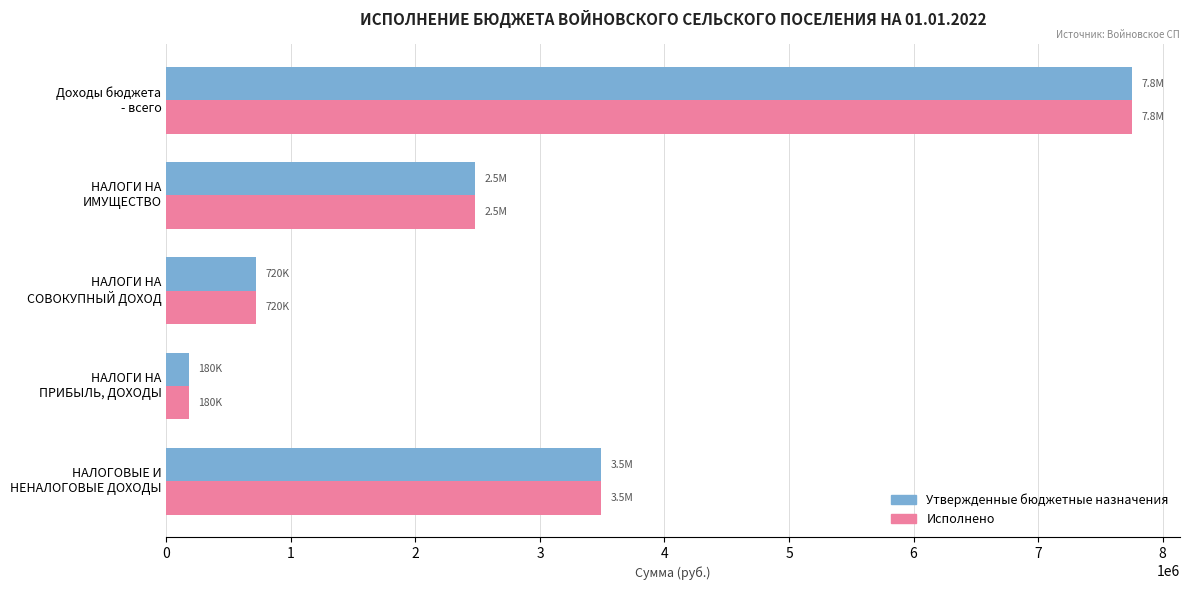

Rank the categories by Исполнено value from highest to lowest.

Доходы бюджета
- всего, НАЛОГОВЫЕ И
НЕНАЛОГОВЫЕ ДОХОДЫ, НАЛОГИ НА
ИМУЩЕСТВО, НАЛОГИ НА
СОВОКУПНЫЙ ДОХОД, НАЛОГИ НА
ПРИБЫЛЬ, ДОХОДЫ